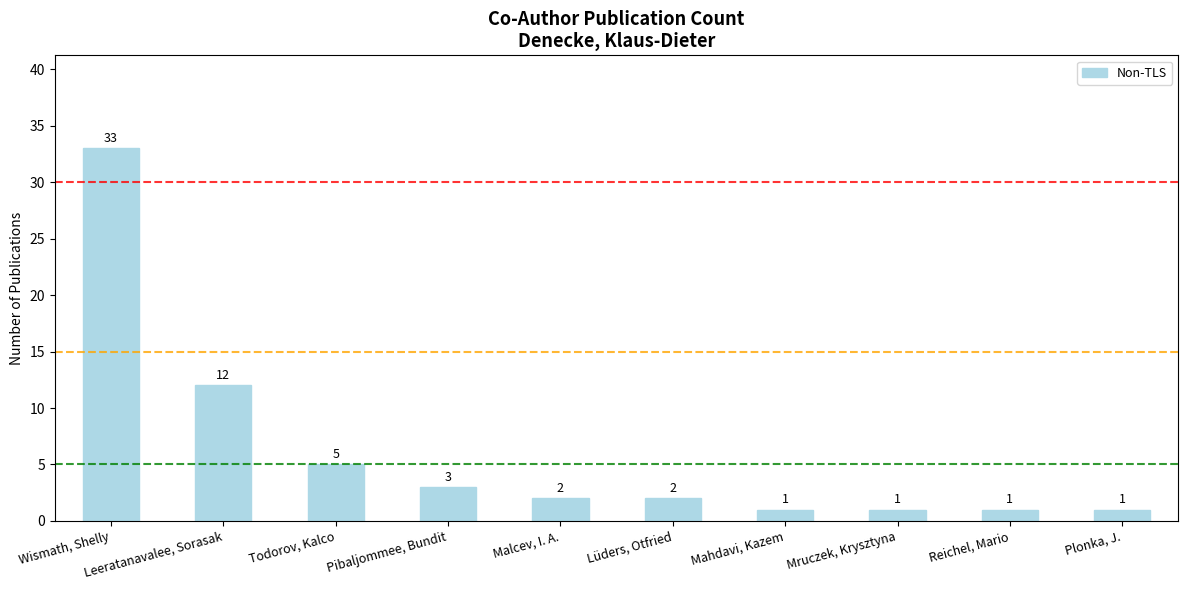

What is the label of the 4th bar from the right?

Mahdavi, Kazem